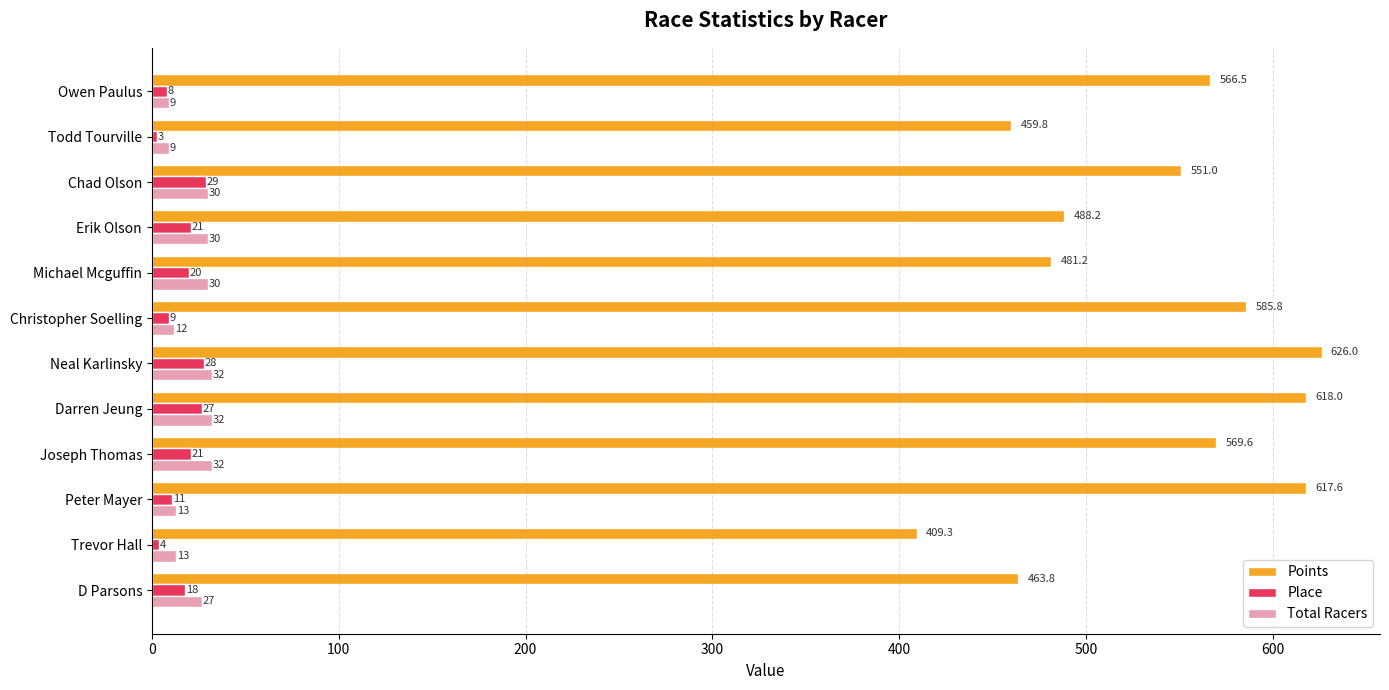

Rank the categories by Points value from lowest to highest.

Trevor Hall, Todd Tourville, D Parsons, Michael Mcguffin, Erik Olson, Chad Olson, Owen Paulus, Joseph Thomas, Christopher Soelling, Peter Mayer, Darren Jeung, Neal Karlinsky